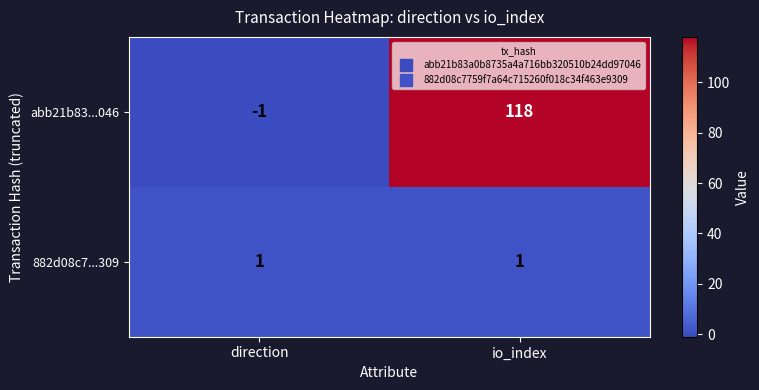

At which category does the chart reach its peak across all series?

io_index